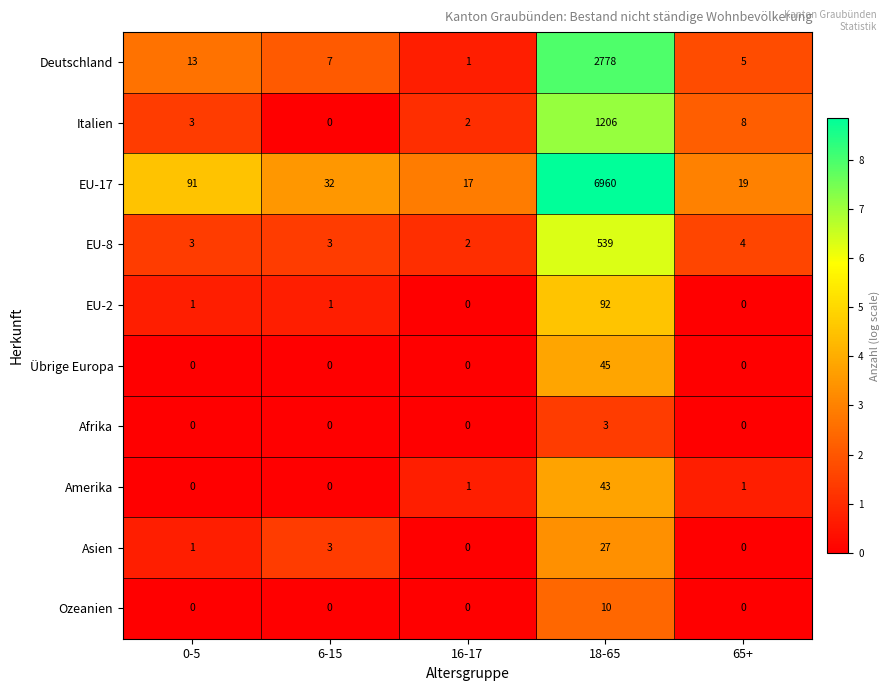

How many Ozeanien values are between 0 and 1?

4